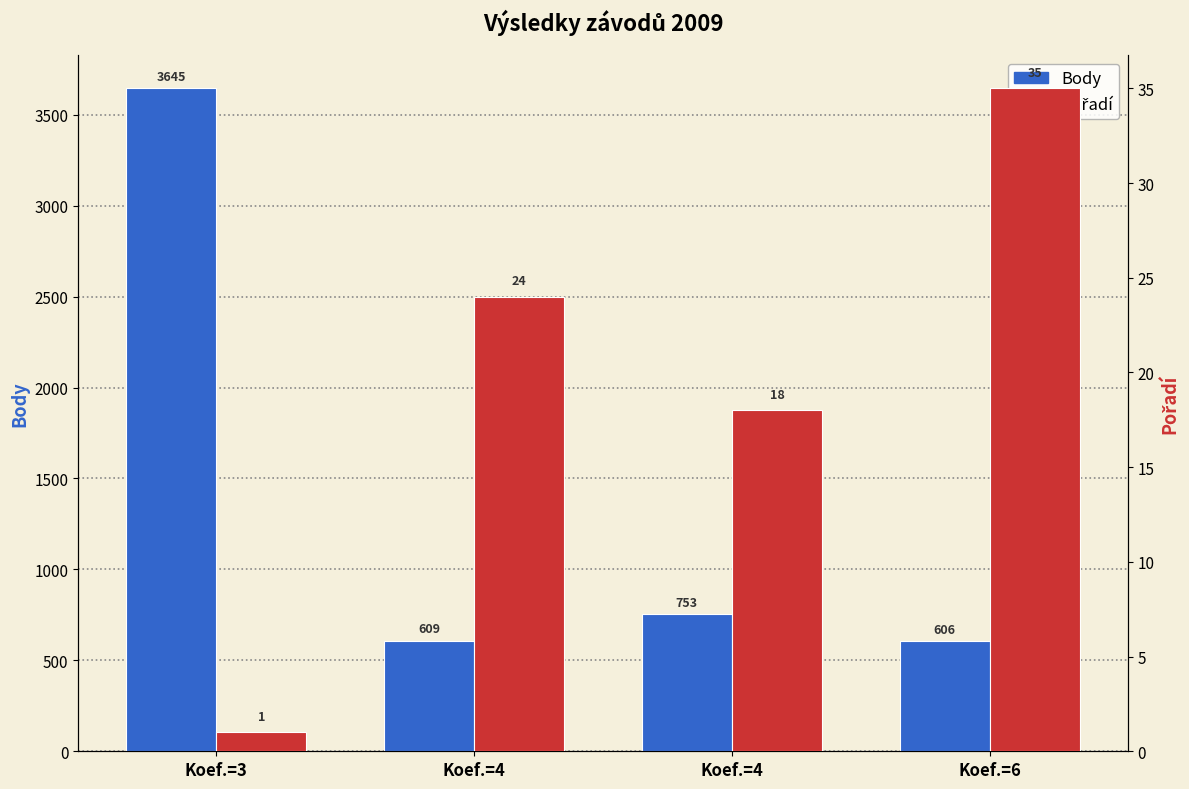

What is the sum of all Pořadí values?

78